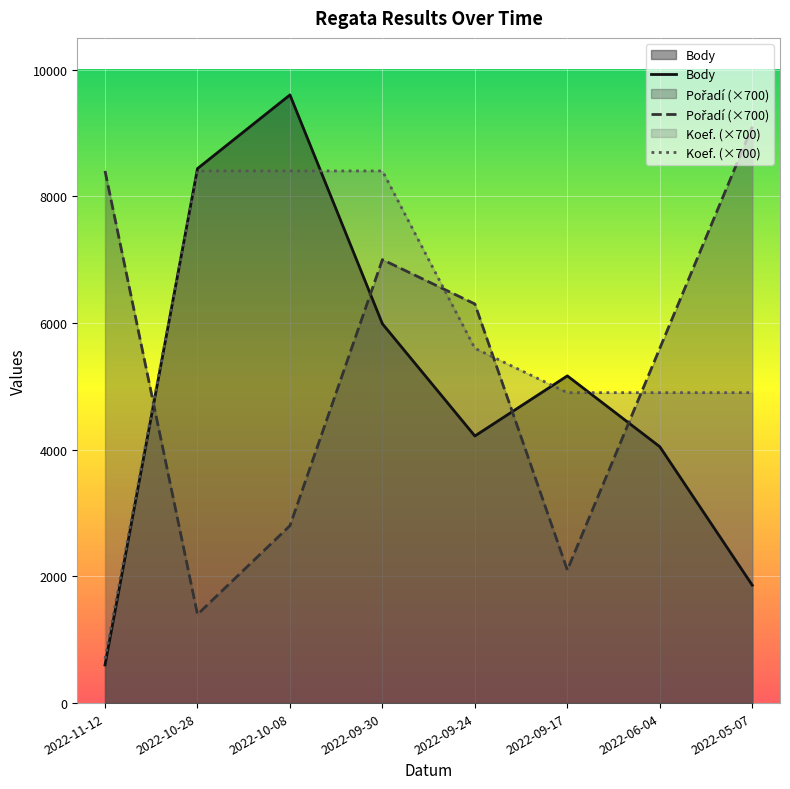

How many times do Koef. (×700) and Body cross each other?

4